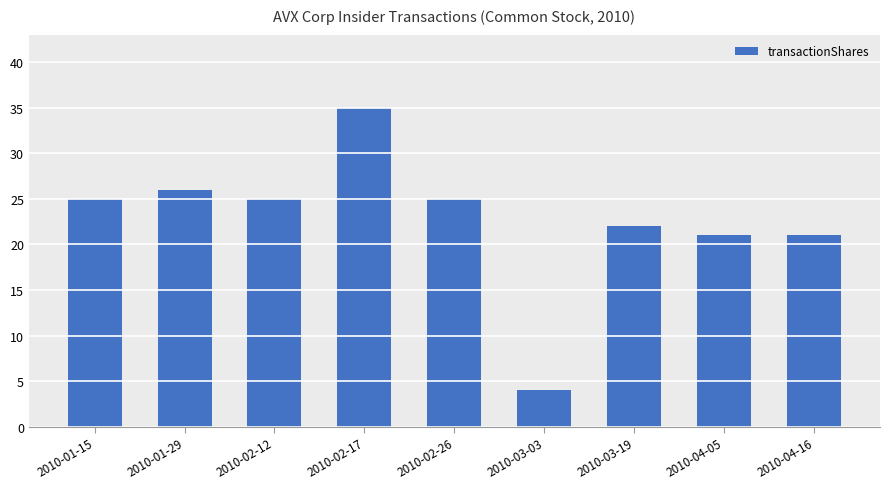

What value does the data have at 2010-04-16?

21